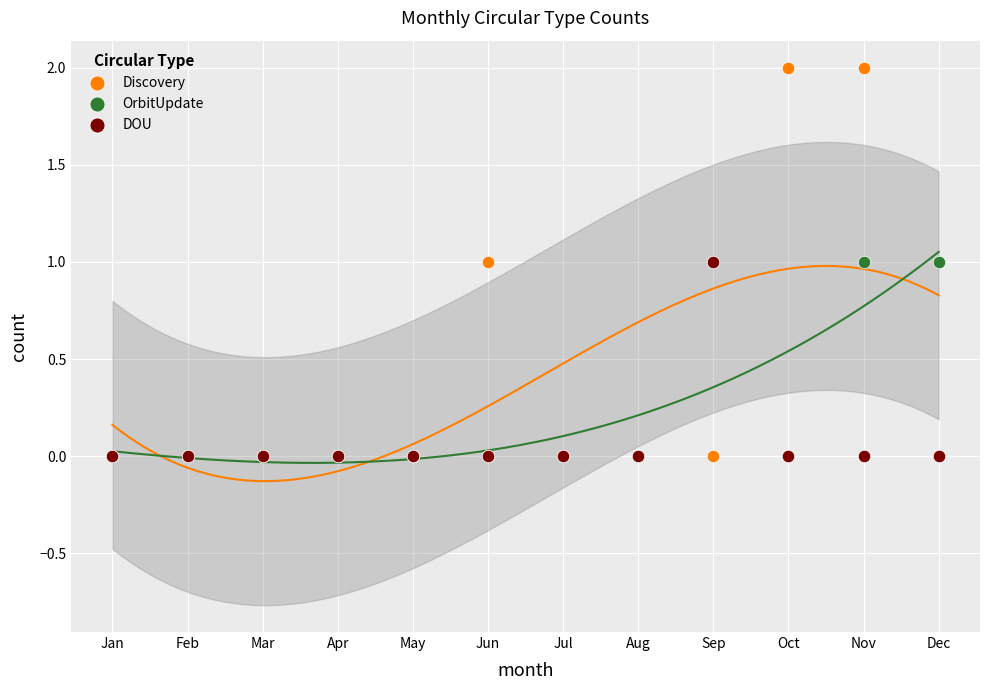

What are all the series names shown in the legend?

Discovery, OrbitUpdate, DOU